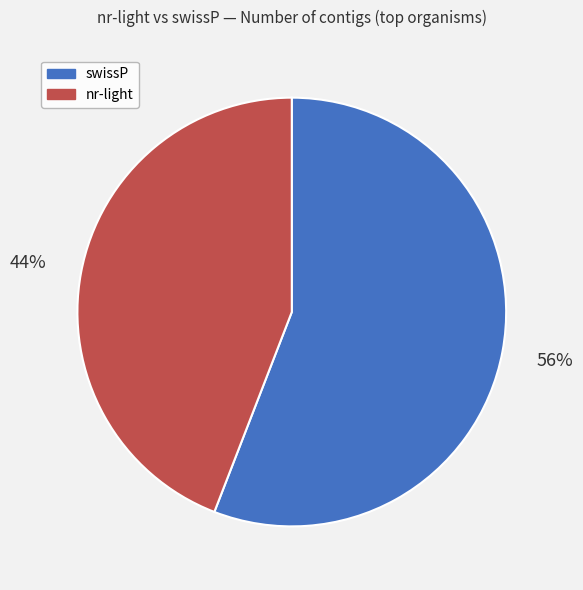

True or false: swissP accounts for 42% of the total.

False